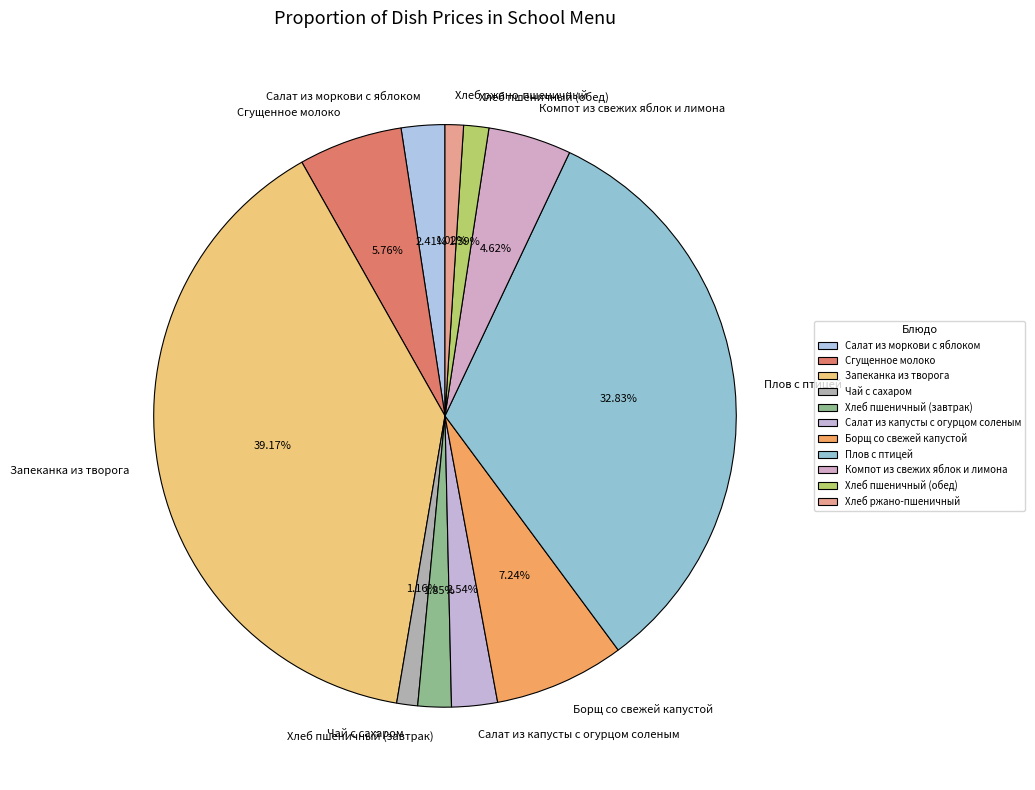

Which slice is the largest?

Запеканка из творога